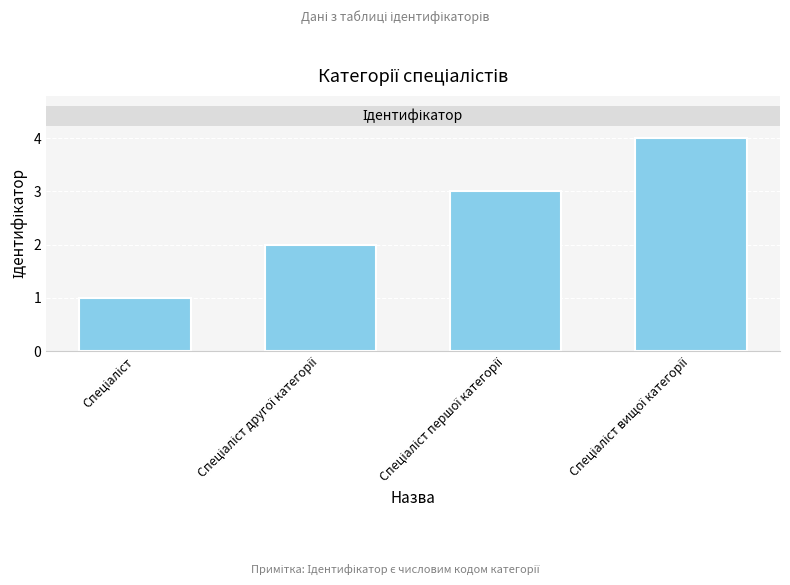

Reading left to right, what are all the values shown in this chart?

1	2	3	4